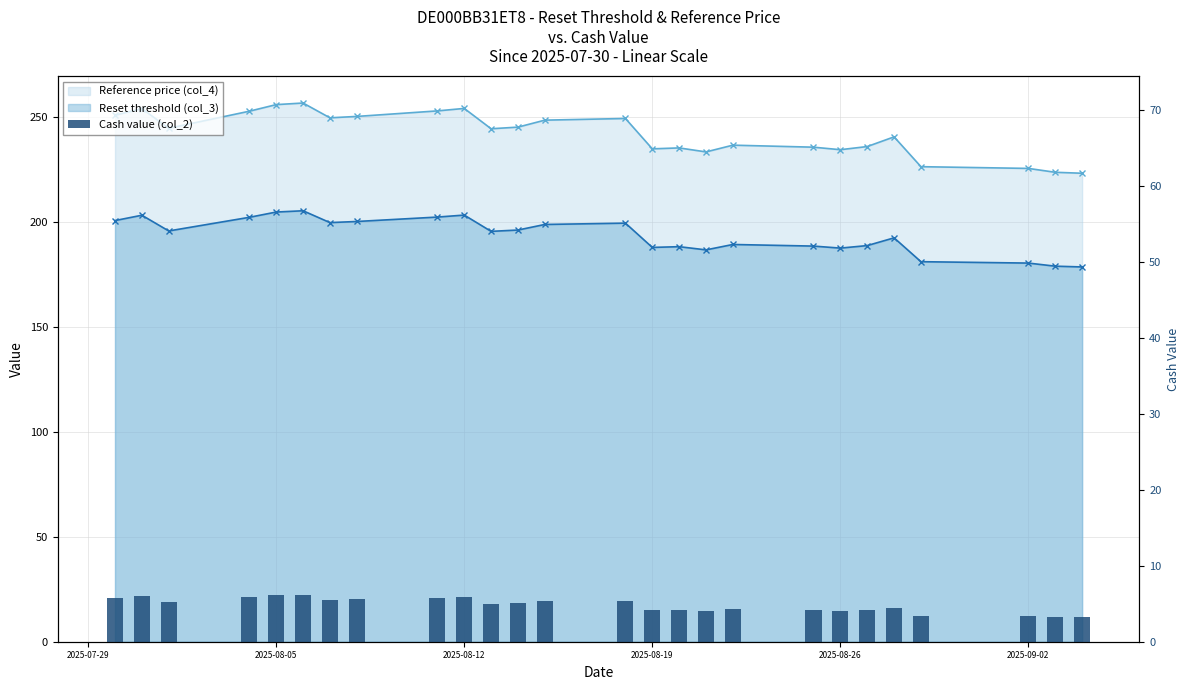

Are the bars horizontal?

No